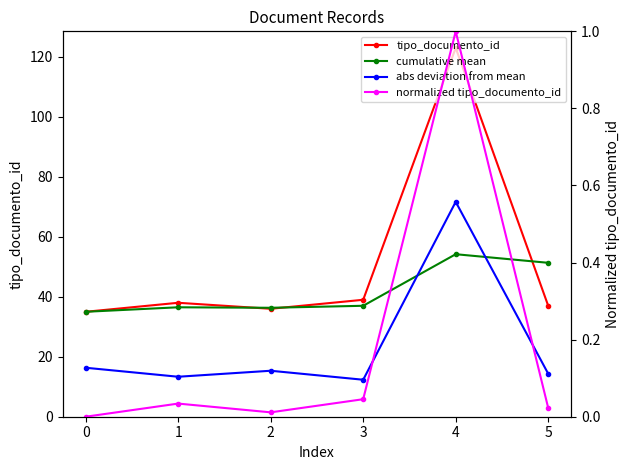

List the series in order of their overall mean, lowest first.

normalized tipo_documento_id, abs deviation from mean, cumulative mean, tipo_documento_id